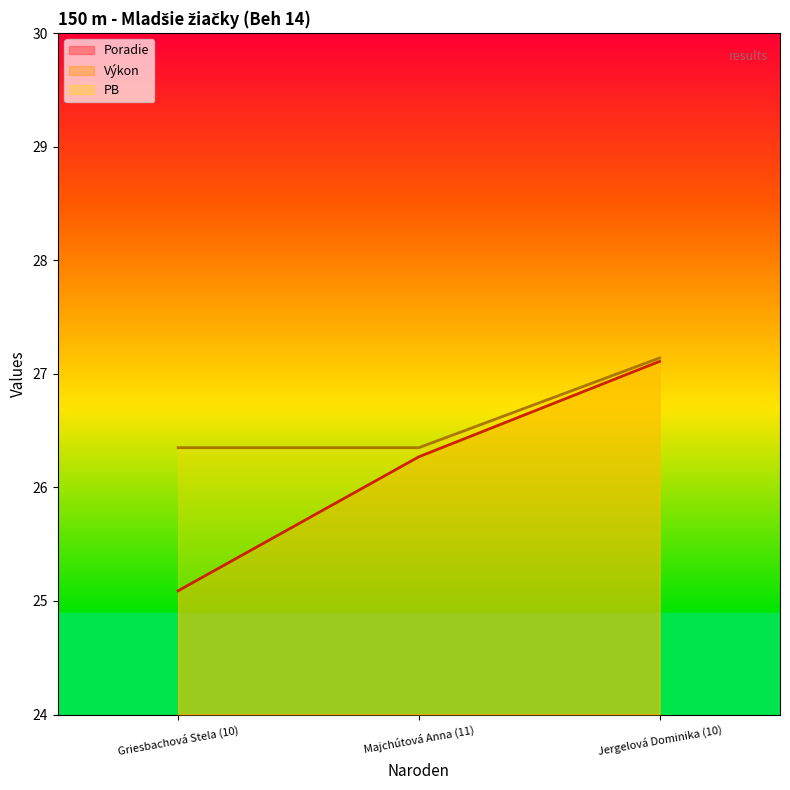

What is the maximum value for PB?

27.1